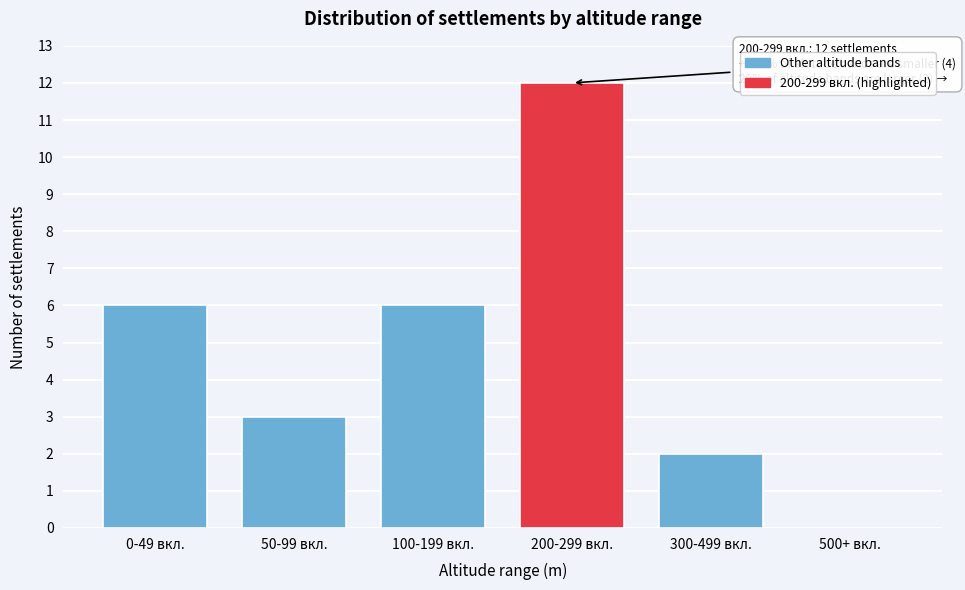

Reading left to right, transcribe all the data shown in this chart.

0-49 вкл.=6	50-99 вкл.=3	100-199 вкл.=6	200-299 вкл.=12	300-499 вкл.=2	500+ вкл.=0